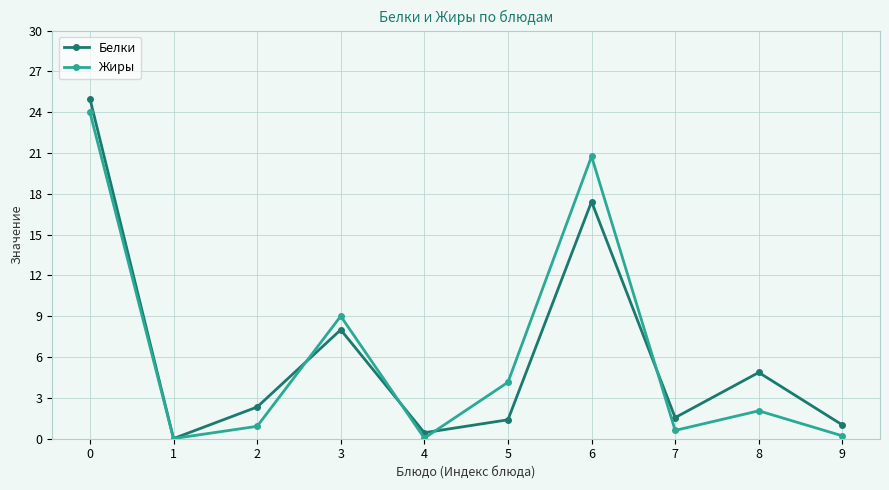

What is the value of the Белки point at the 10th from the left?

1.0